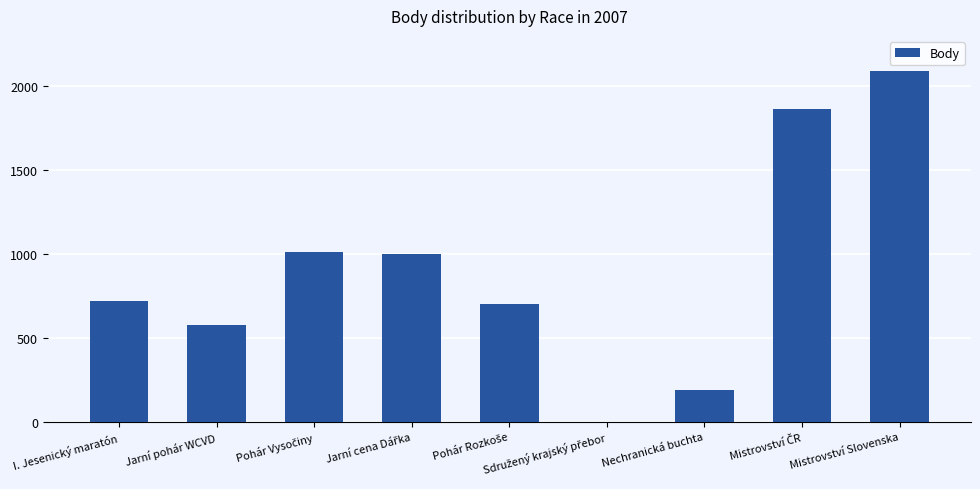

What is the sum of all values?

8159